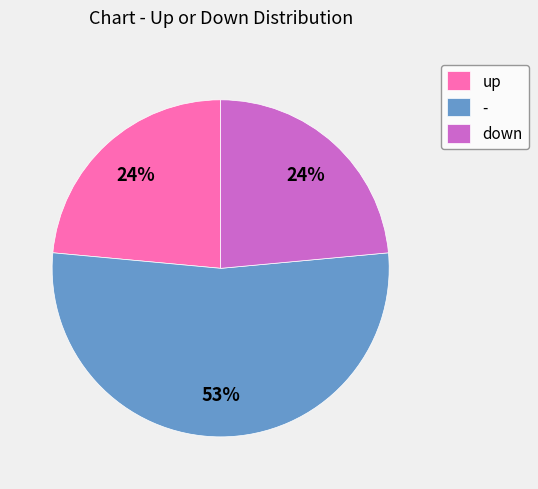

To the nearest percent, what is the combined percentage of - and up?

76%